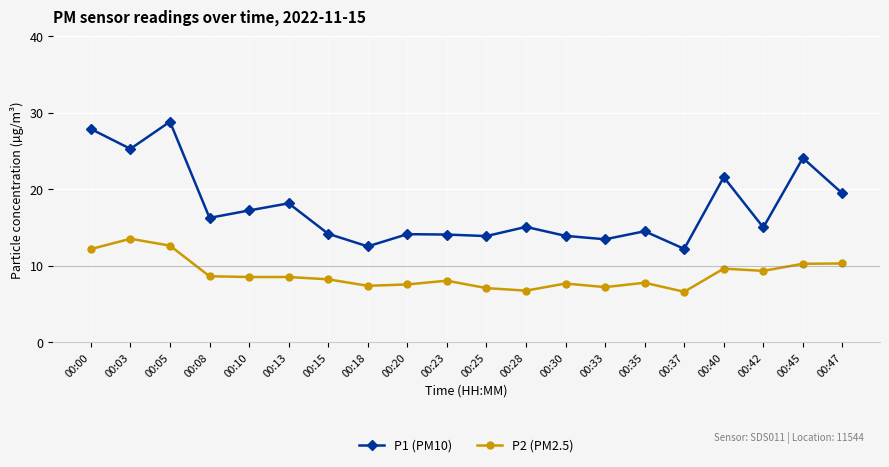

True or false: P2 (PM2.5) has a value of 7.3 at 00:18.

True